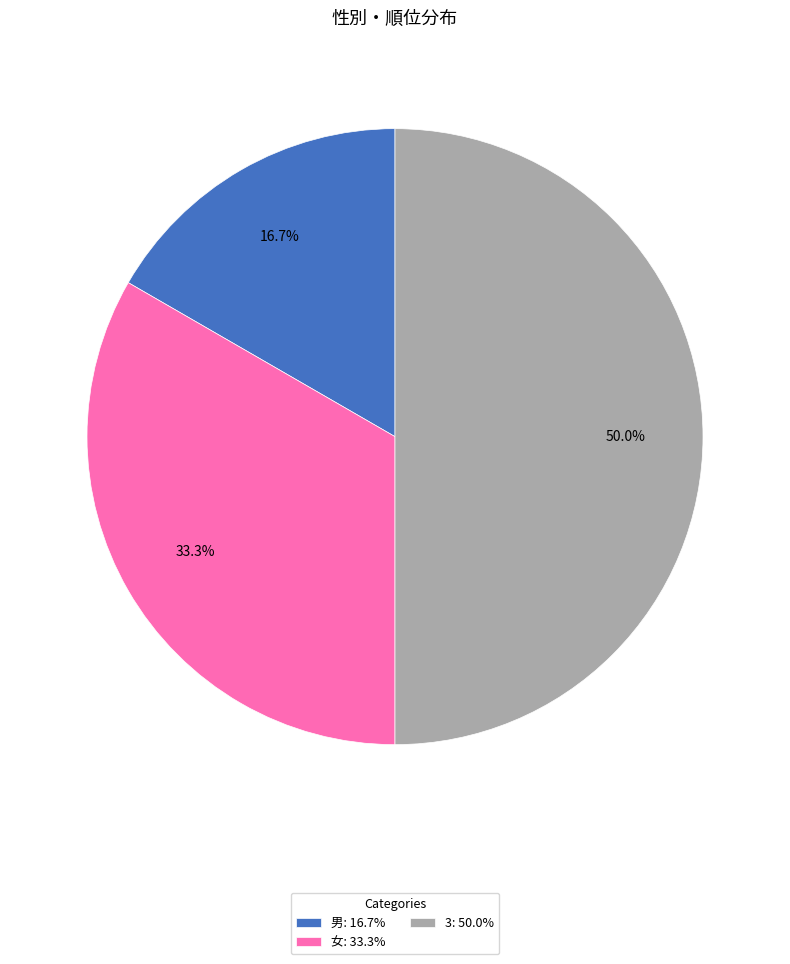

True or false: 3 accounts for 50% of the total.

True